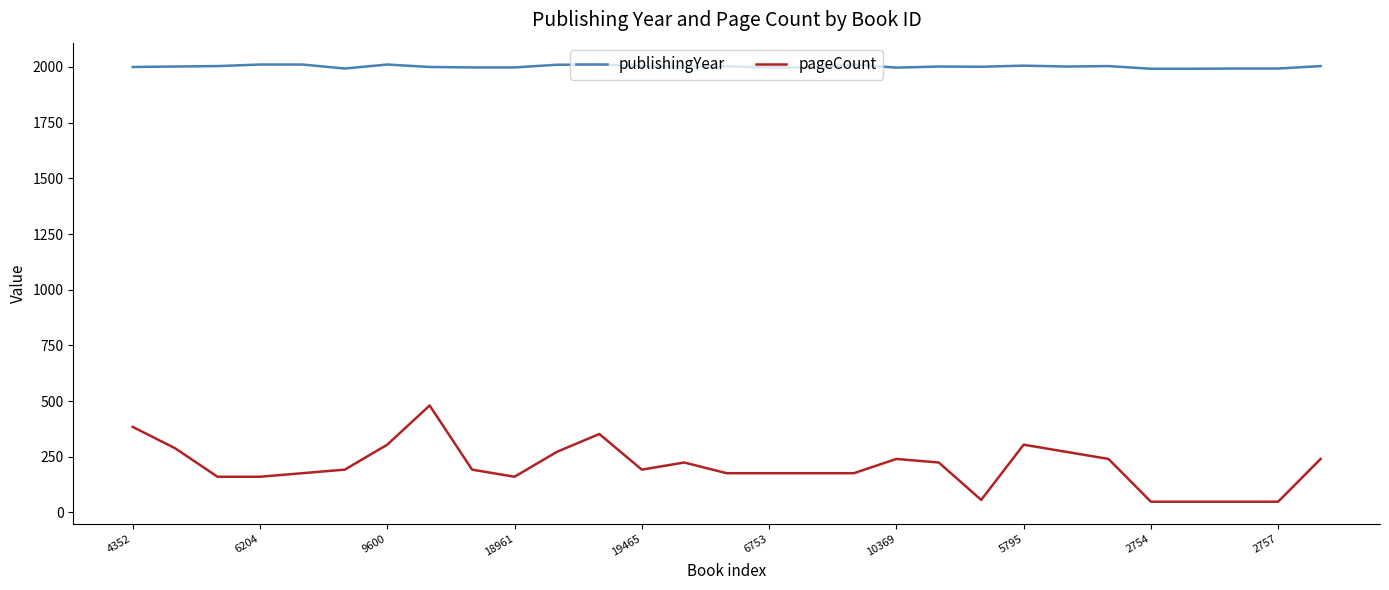

List the series in order of their overall mean, highest first.

publishingYear, pageCount